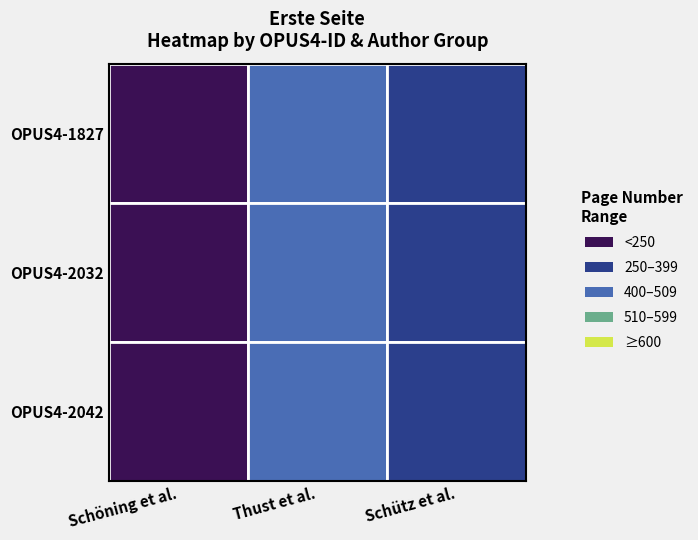

Count the OPUS4-2042 values in the range 235 to 507.

3